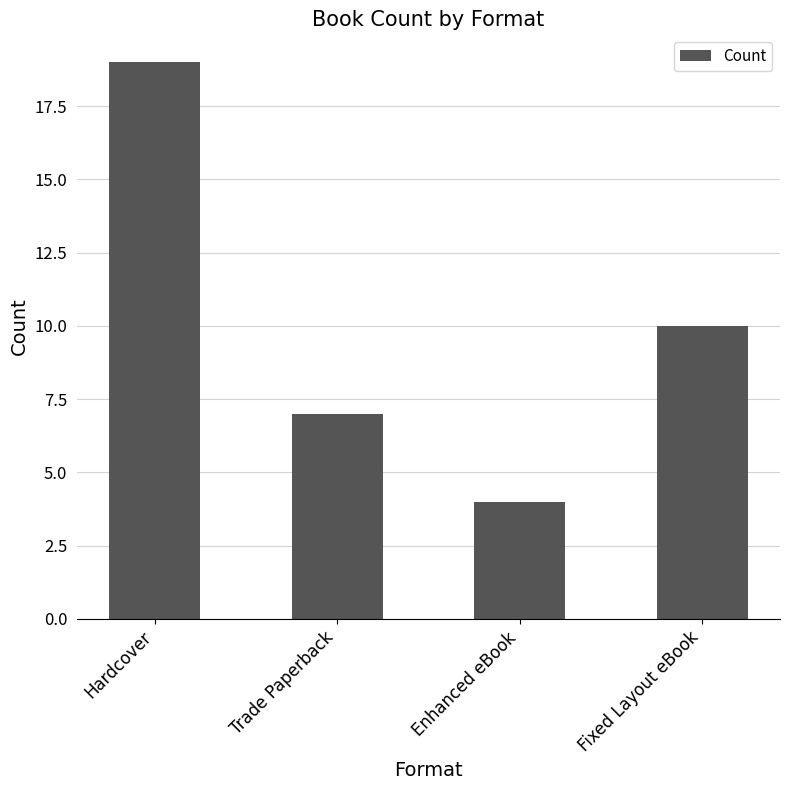

What is the difference between the maximum and minimum values?

15